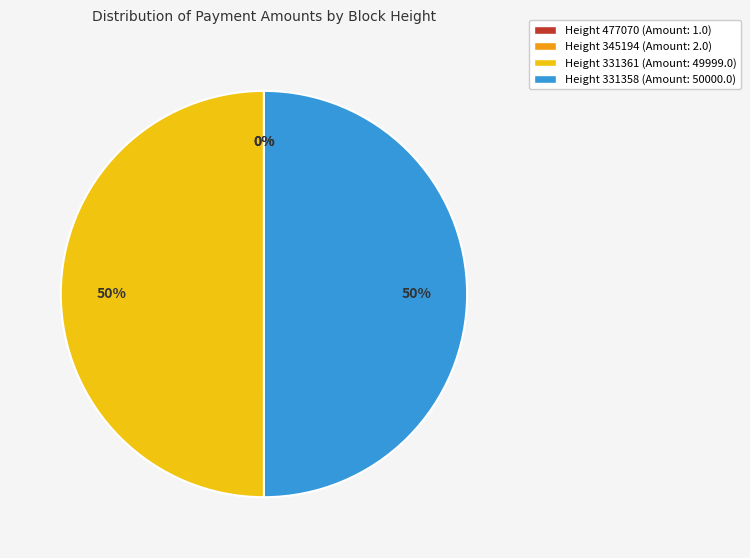

To the nearest percent, what is the average slice percentage?

25%